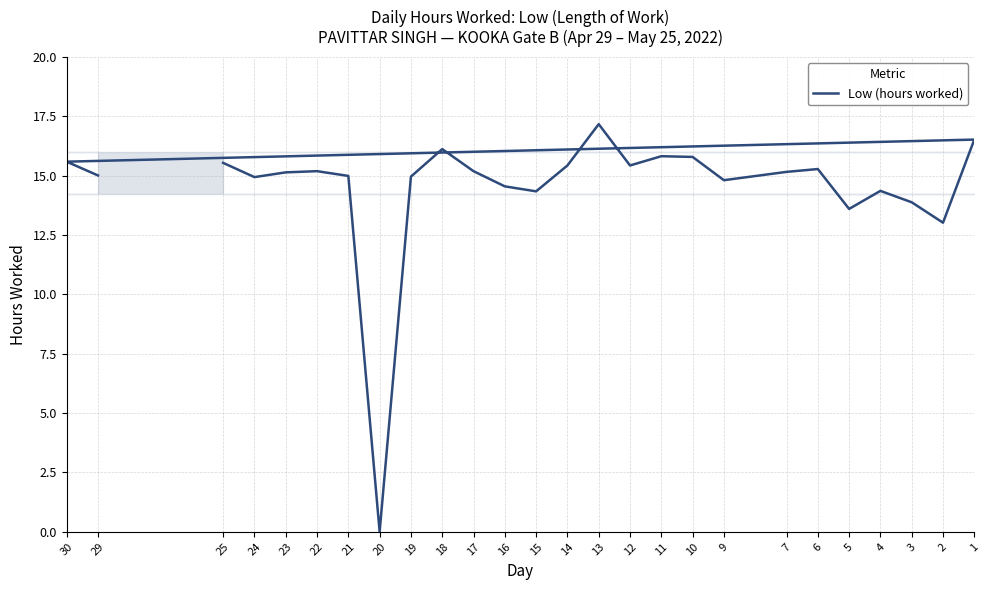

What is the difference between the values at 18 and 4?

1.8